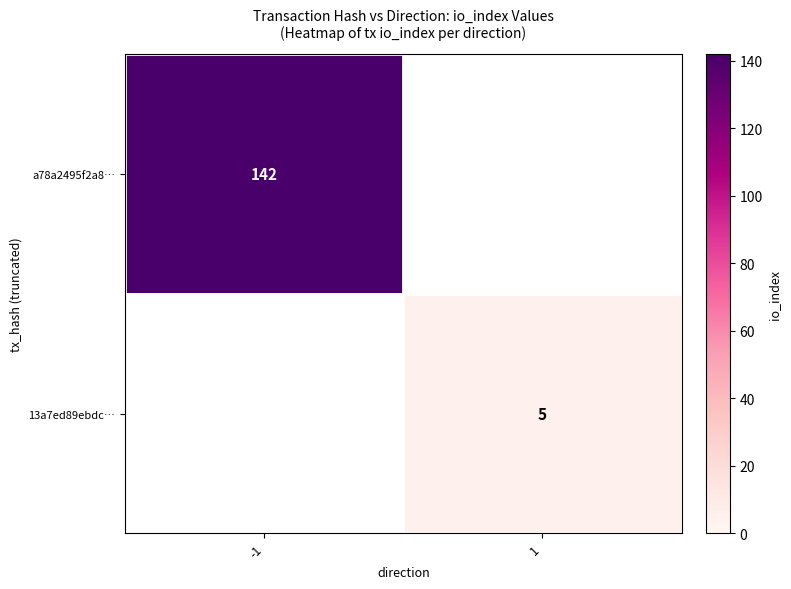

True or false: a78a2495f2a8… has a value of 142 at -1.

True